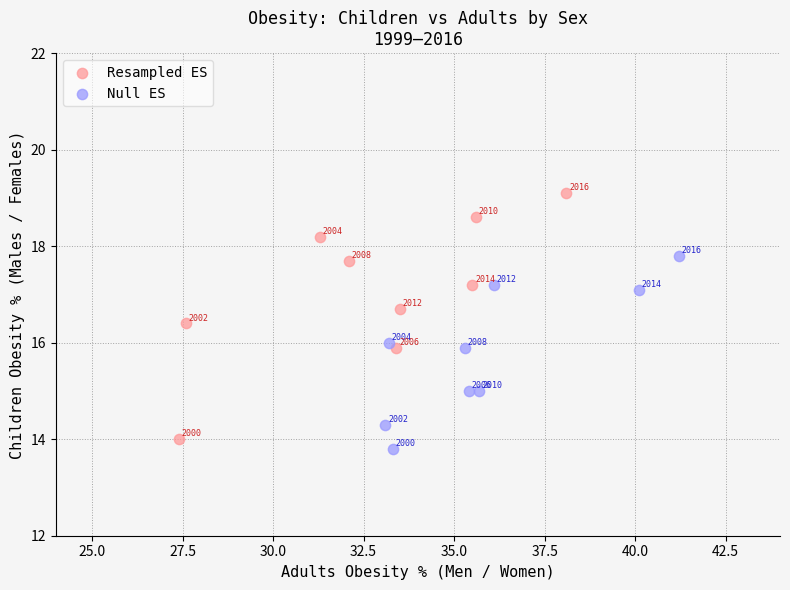

Which series contains the highest Y value?

Resampled ES